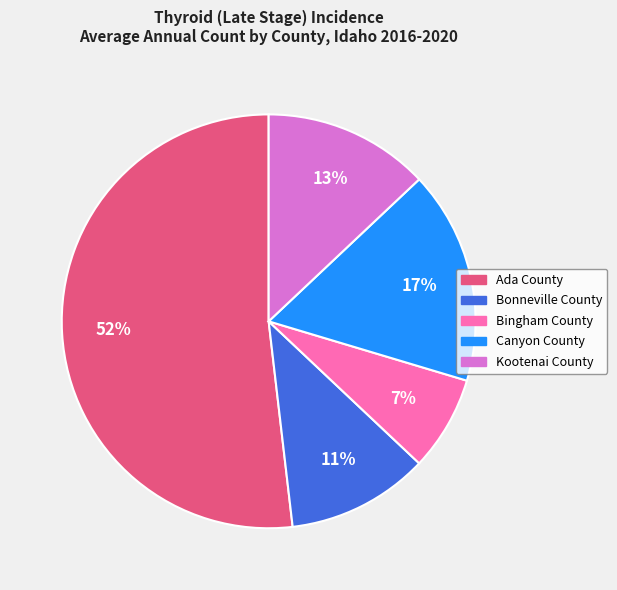

To the nearest percent, what portion does Canyon County represent?

17%